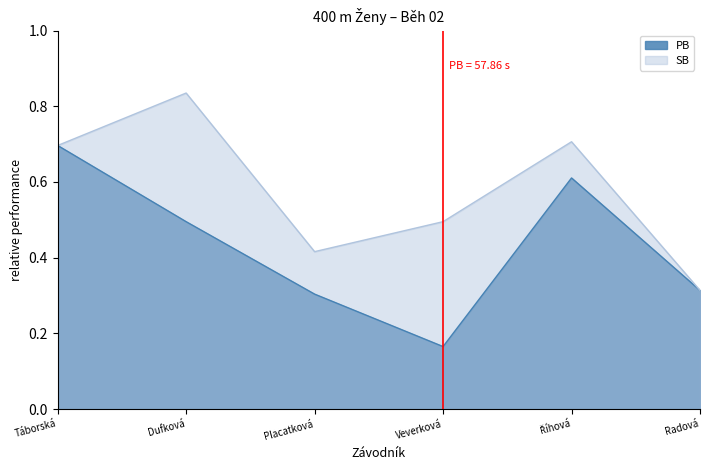

Count the number of categories in the chart.

6